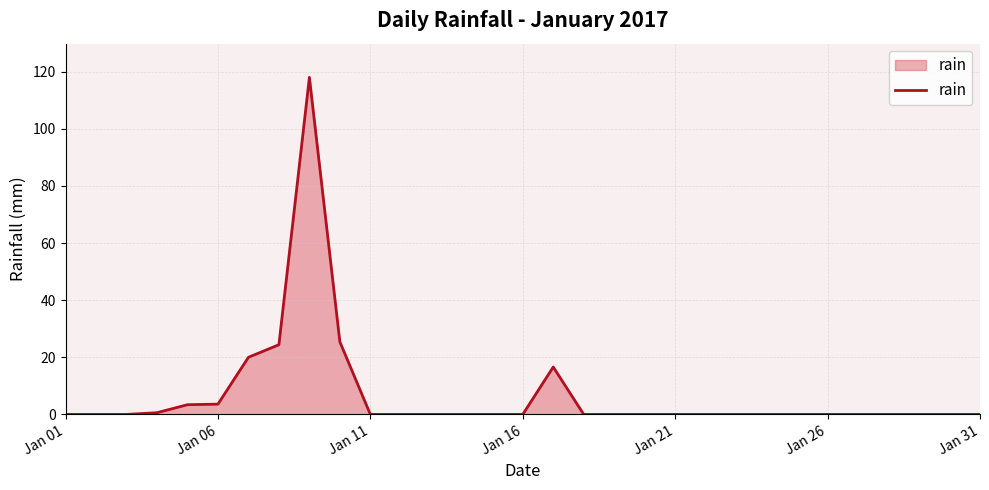

What is the difference between the maximum and minimum values?

118.0